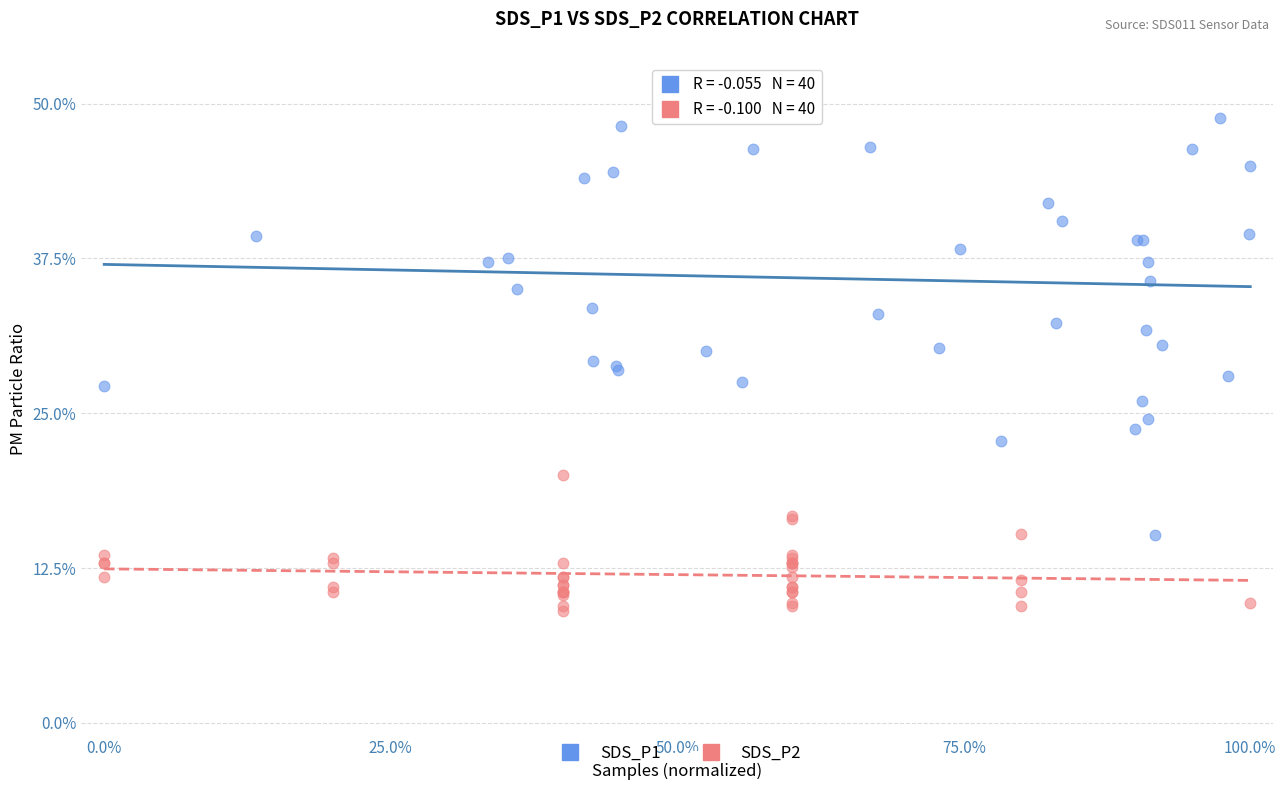

Which series contains the lowest Y value?

SDS_P2